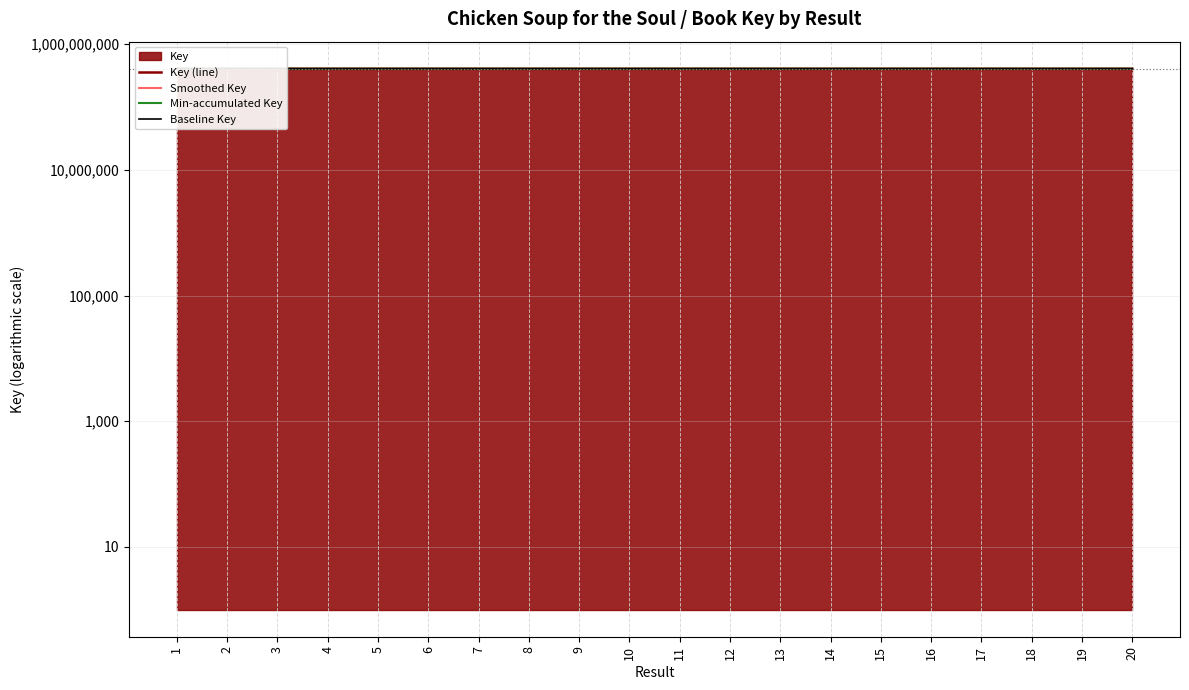

After their last crossing, which series has the higher values: Baseline Key or Min-accumulated Key?

Baseline Key